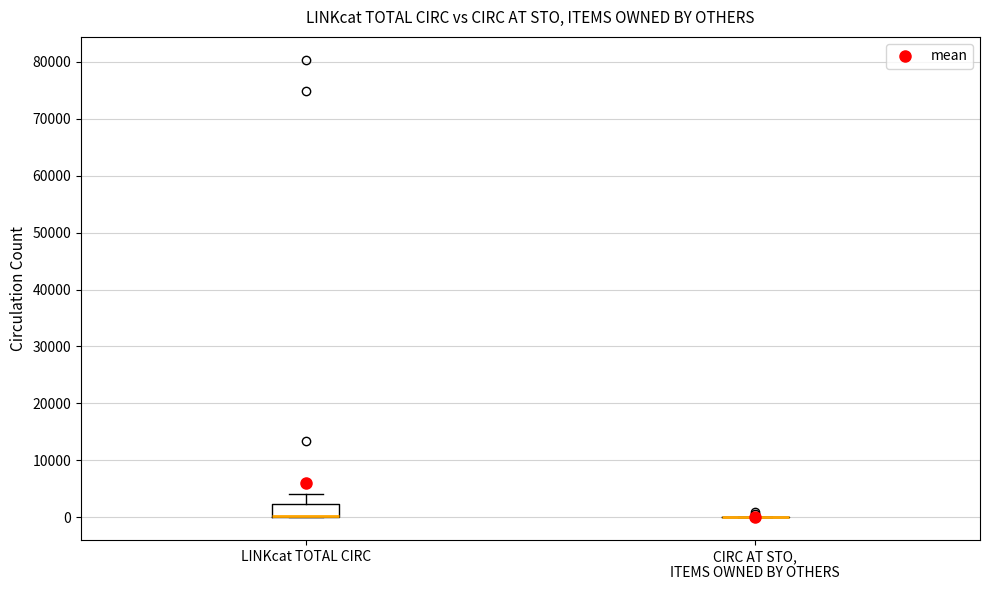

Comparing the boxes themselves (not the whiskers), which one is the tallest?

LINKcat TOTAL CIRC